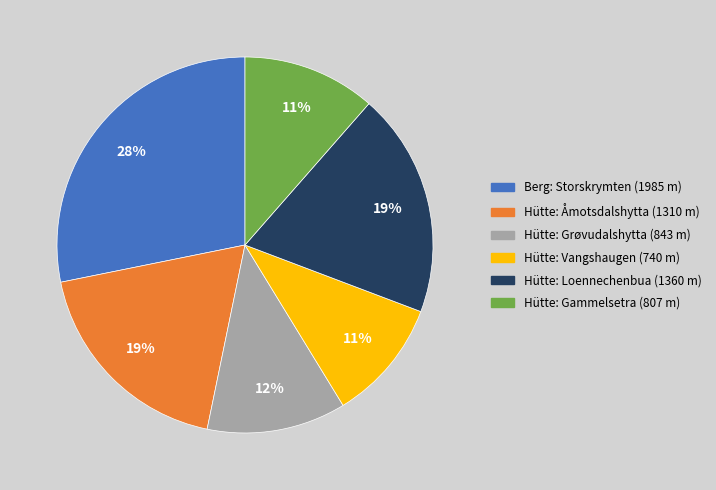

Which category has the biggest portion of the pie?

Berg: Storskrymten (1985 m)